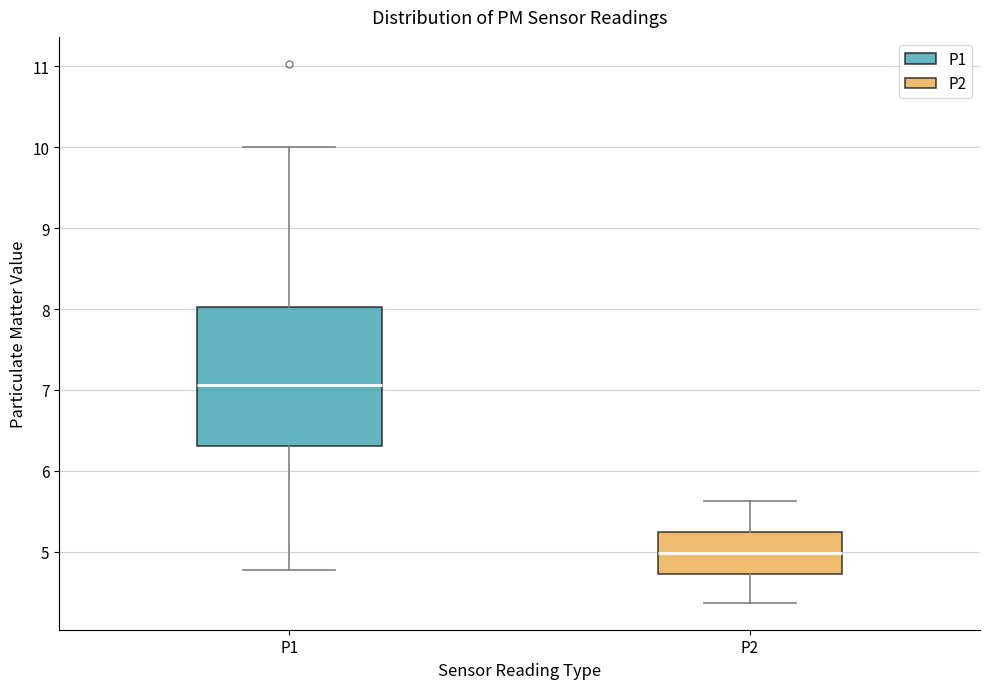

Which box's median line is the highest?

P1